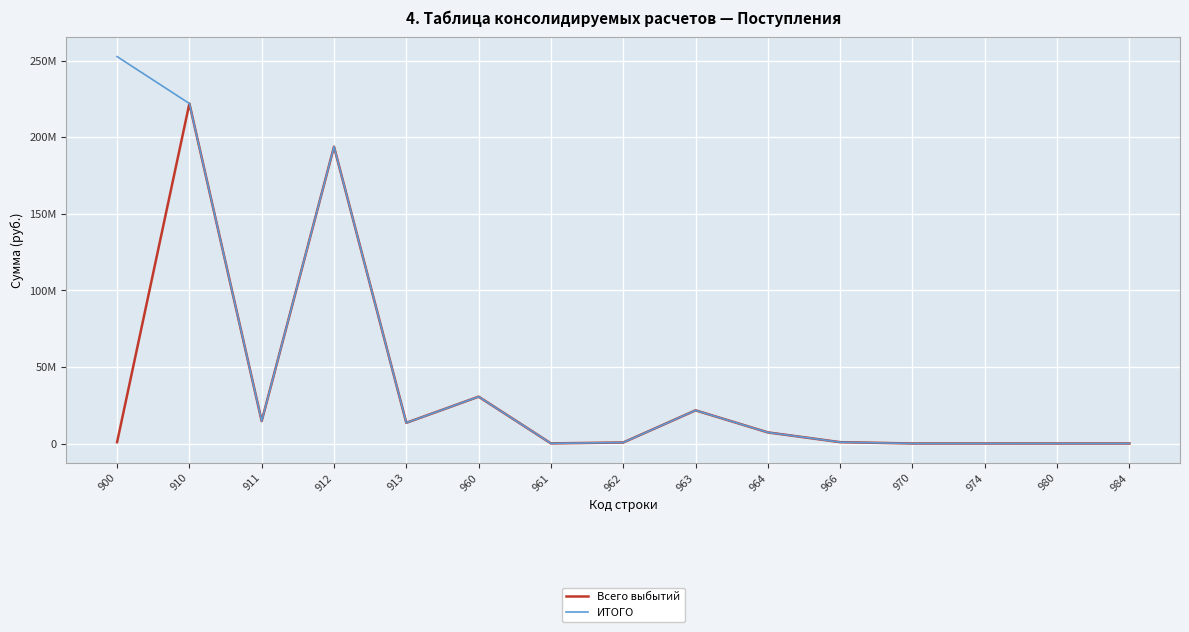

Does the chart display data point markers on the line(s)?

No